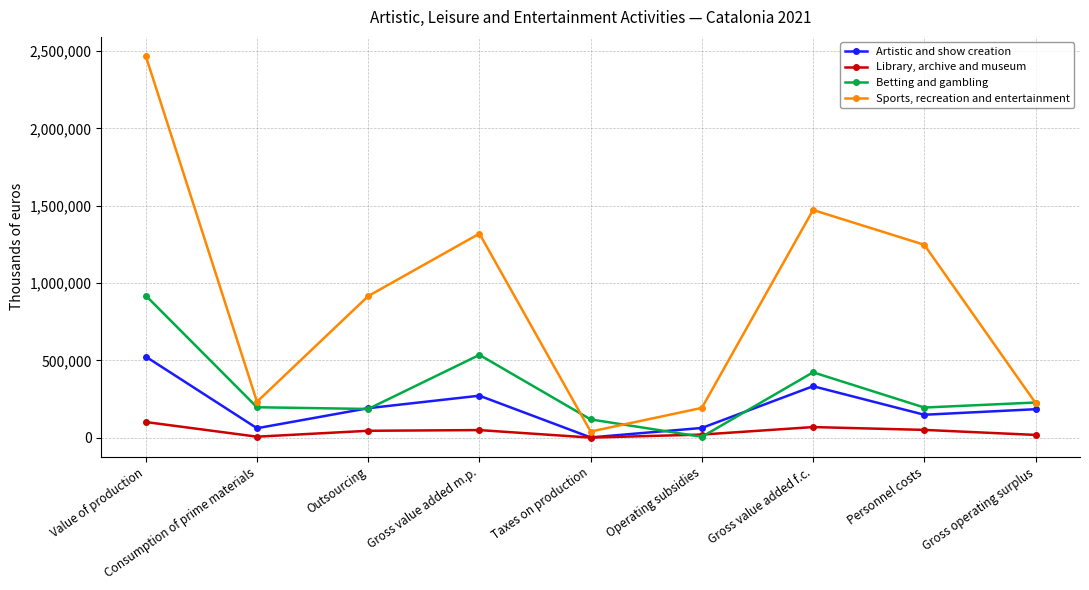

After their last crossing, which series has the higher values: Library, archive and museum or Betting and gambling?

Betting and gambling